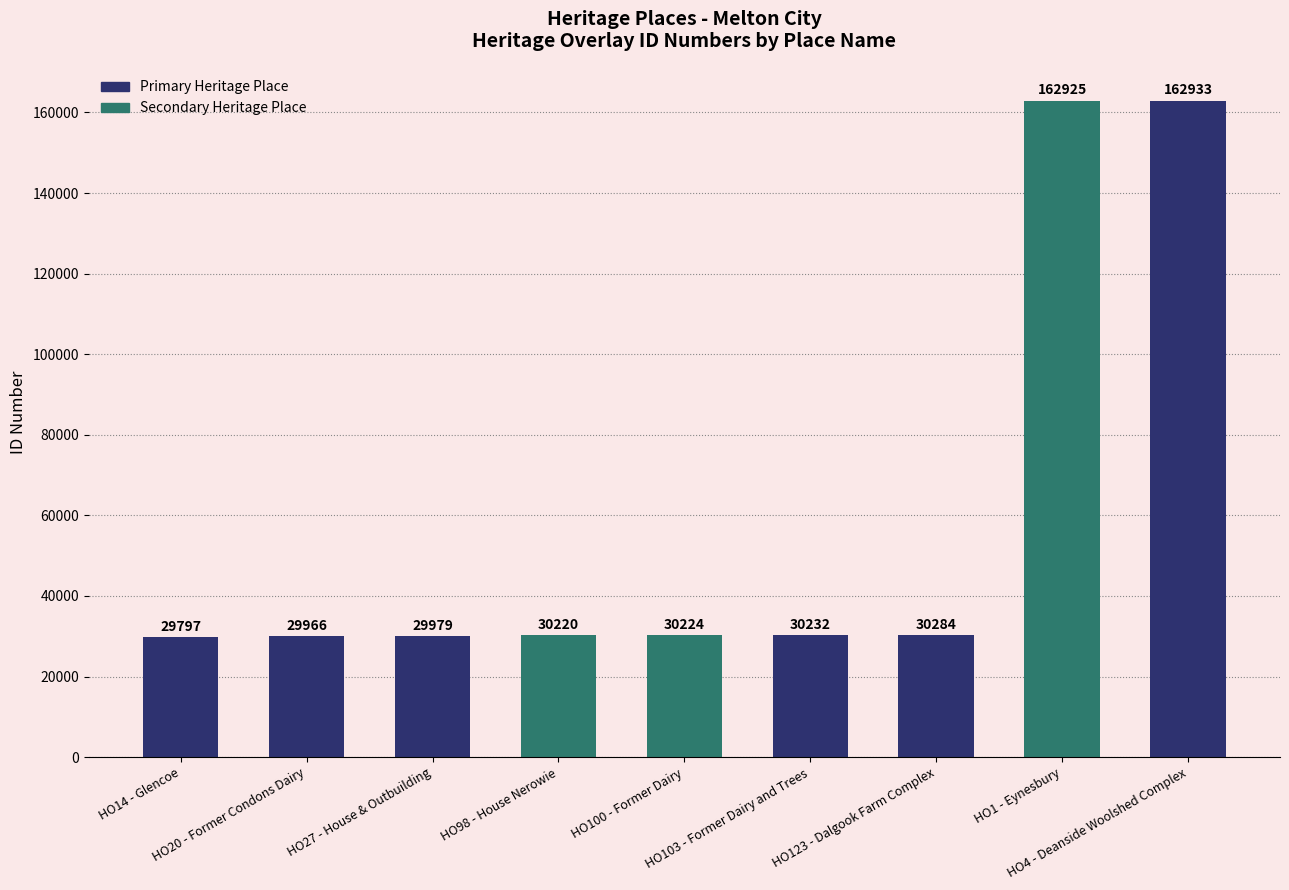

Which has a higher value, HO4 - Deanside Woolshed Complex or HO27 - House & Outbuilding?

HO4 - Deanside Woolshed Complex